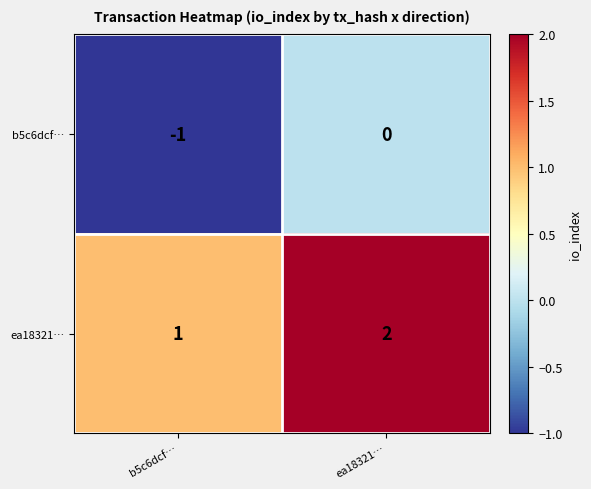

Which series has the largest total across all categories?

ea18321…